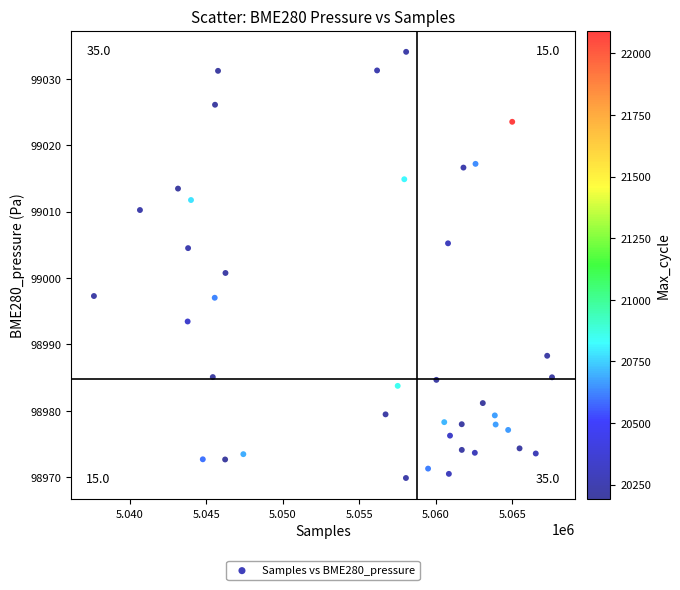

What is the range of X values (max minus min)?

29928.6